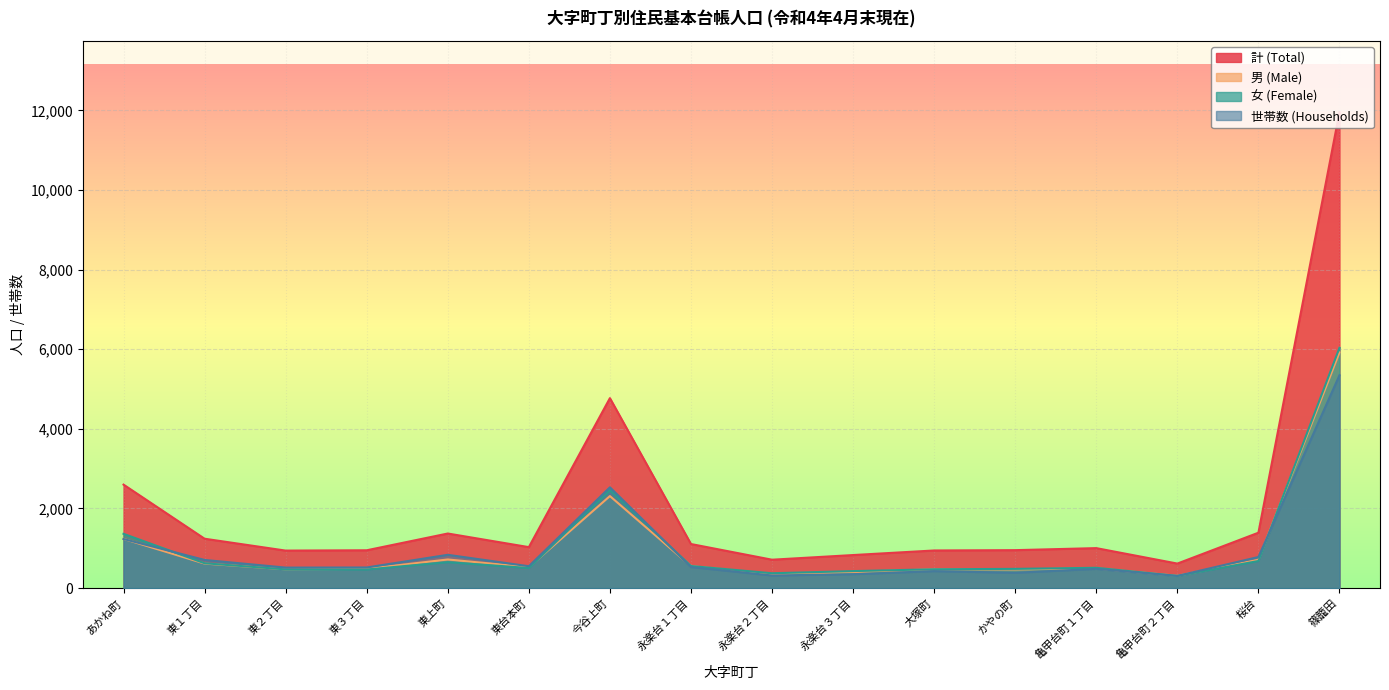

Read the 男 (Male) value at かやの町.

470